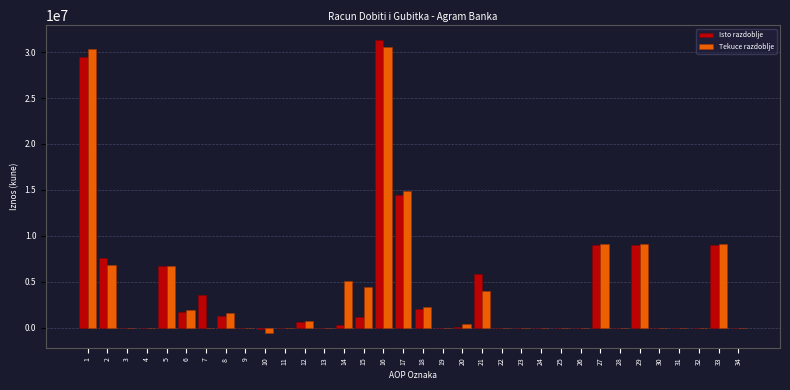

What is the sum of all Tekuce razdoblje values?

136367095